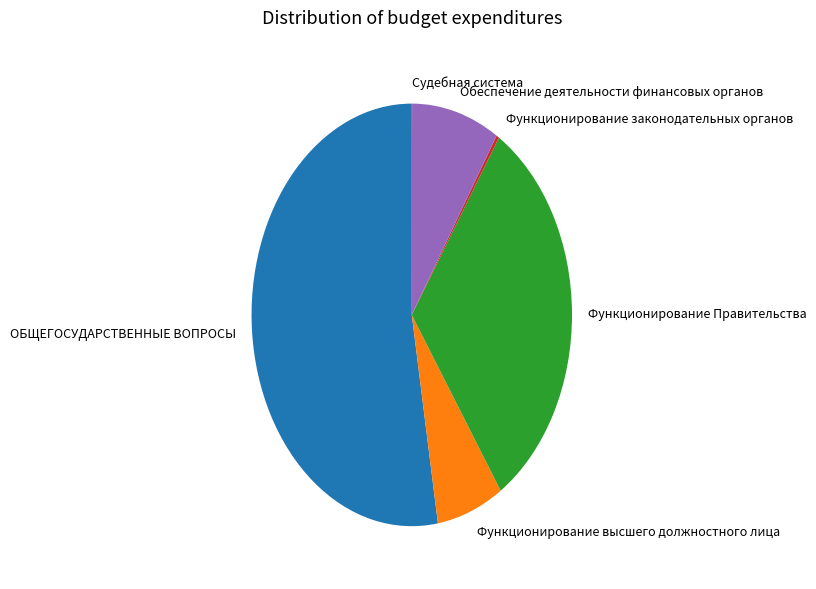

Is the sum of Обеспечение деятельности финансовых органов and Функционирование высшего должностного лица greater than half?

No